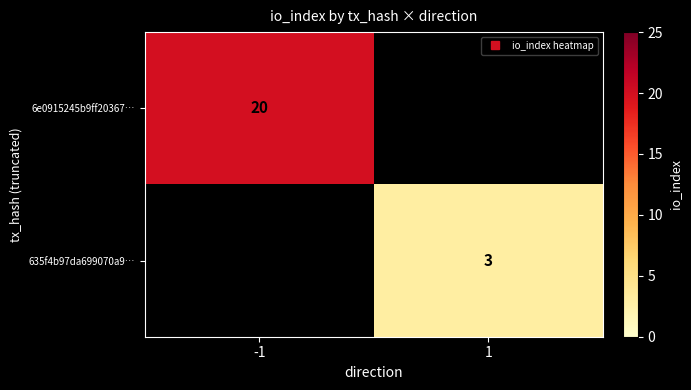

What is the highest value of the 6e0915245b9ff20367… series?

20.0